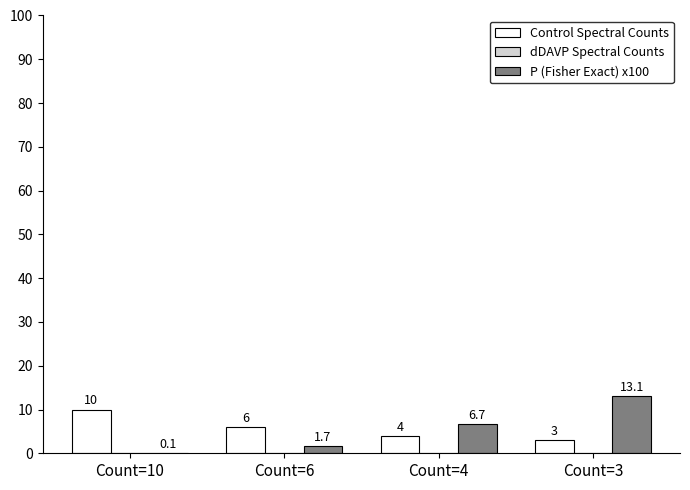

The value of Control Spectral Counts at Count=3 is 3.0. True or false?

True